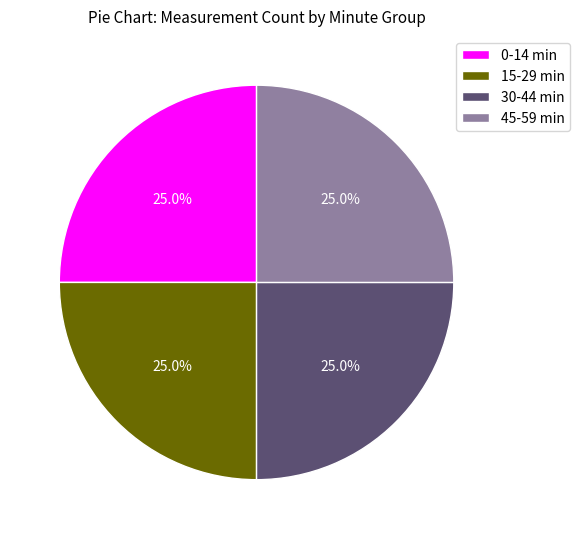

Count the number of slices in the pie.

4